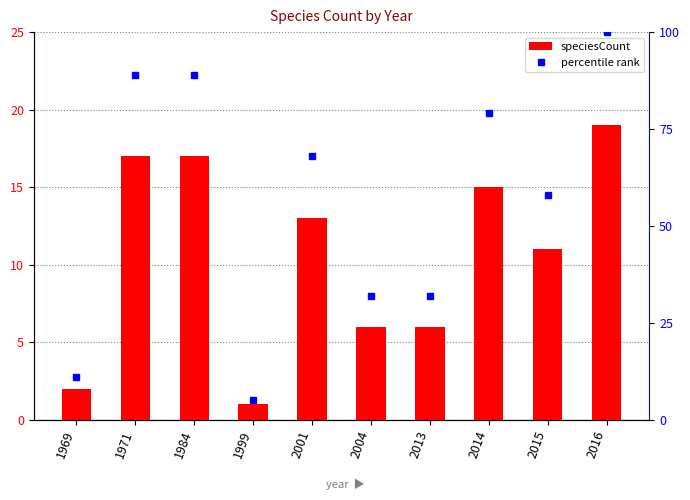

What is the sum of the percentile rank values at 1984 and 2015?

147